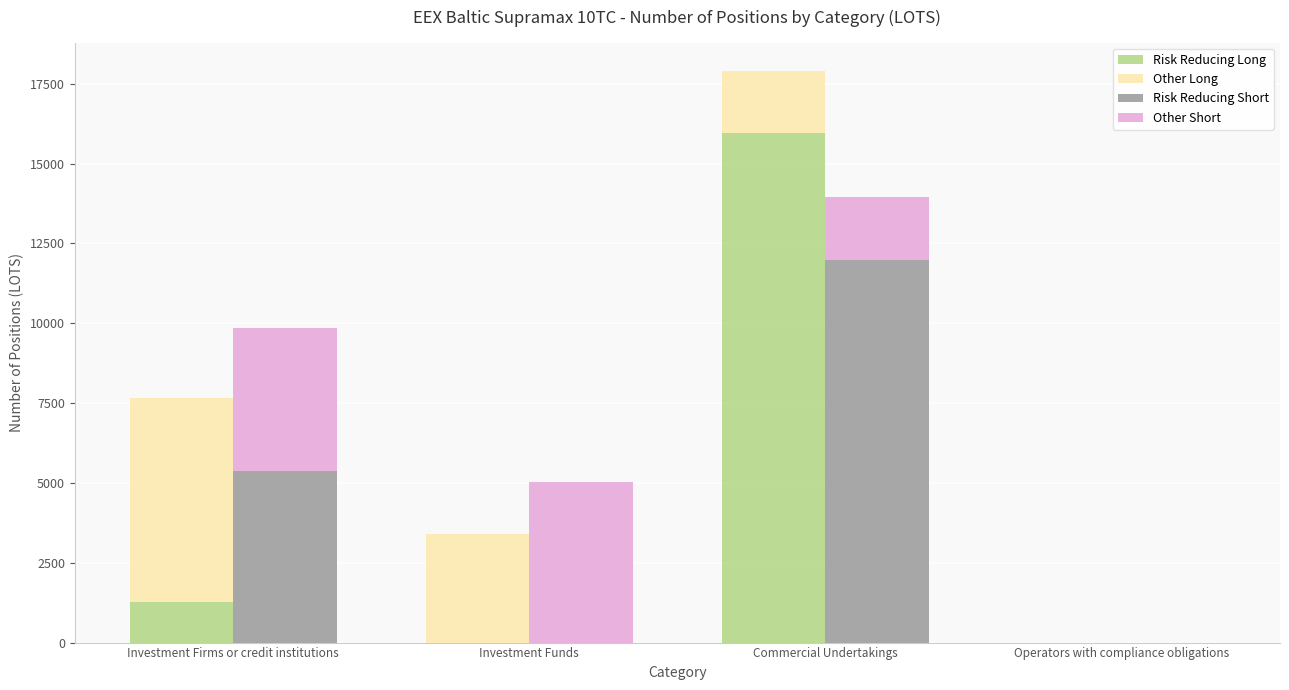

How many categories are shown in the chart?

4